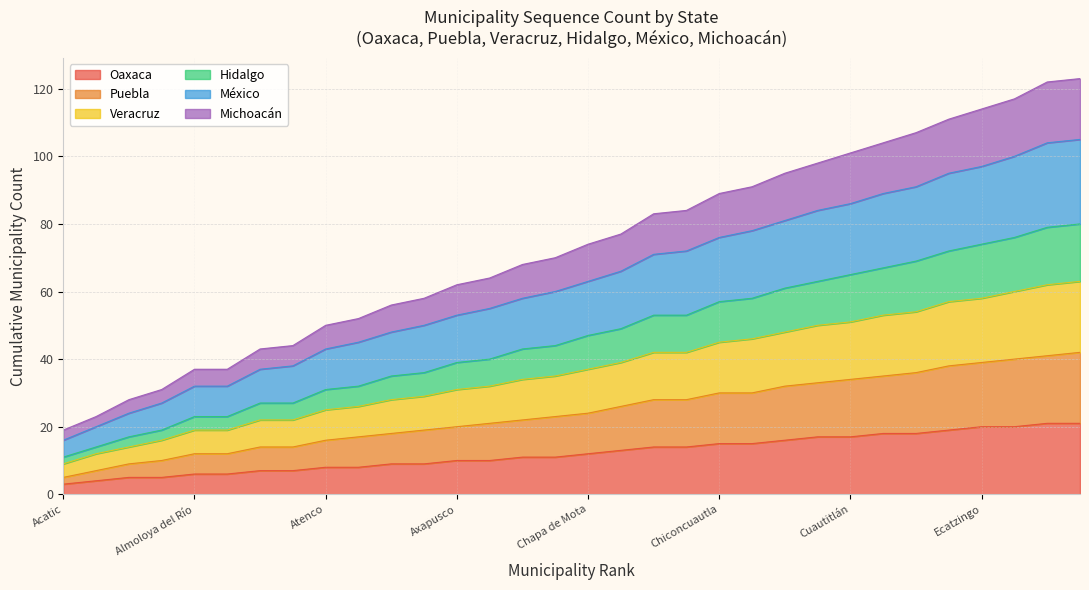

What is the total value across all series at Chapa de Mota?

74